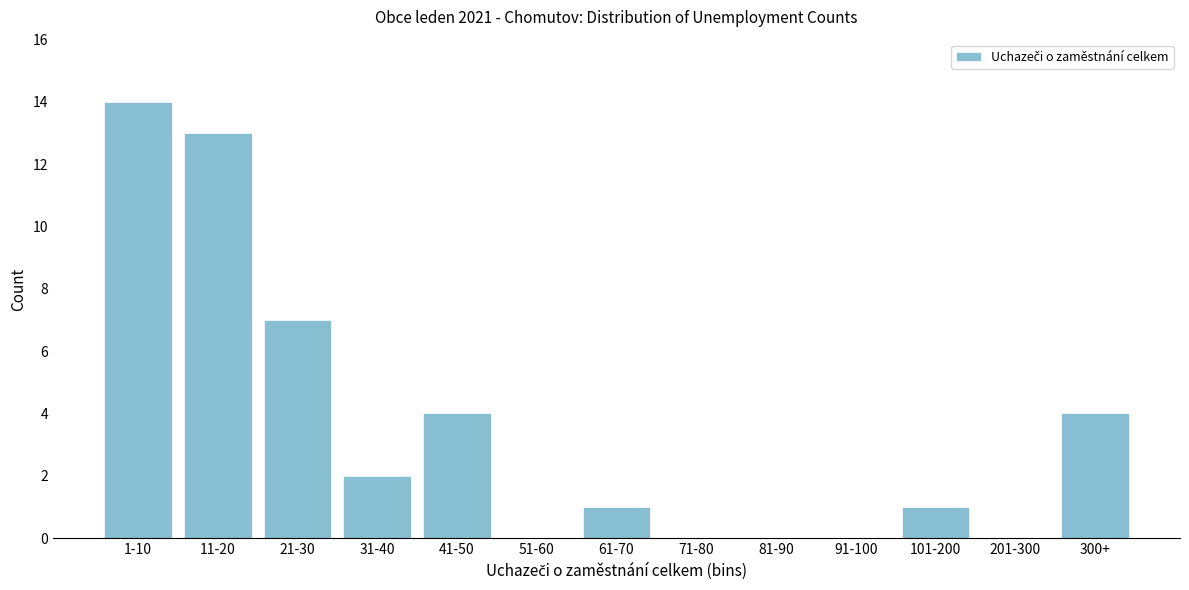

Reading left to right, extract all data points from this chart.

1-10=14	11-20=13	21-30=7	31-40=2	41-50=4	51-60=0	61-70=1	71-80=0	81-90=0	91-100=0	101-200=1	201-300=0	300+=4